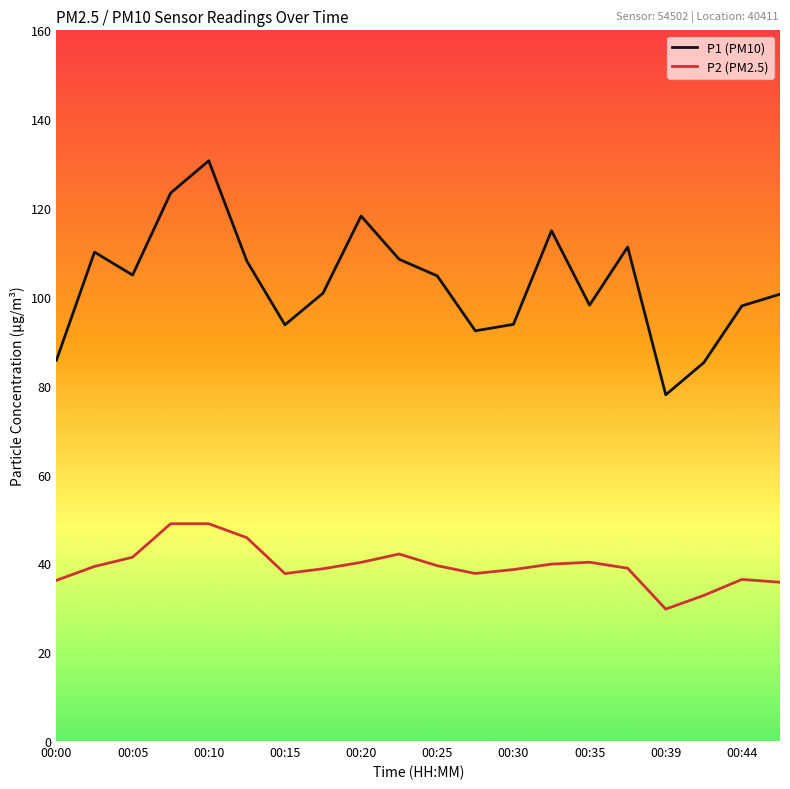

What is the greatest value displayed?

130.6